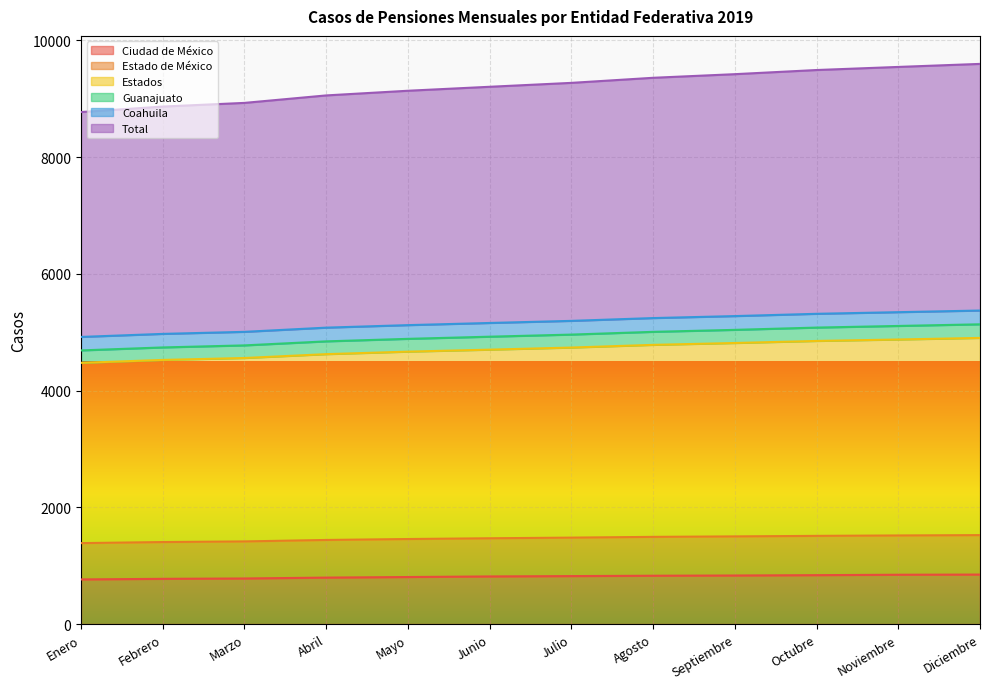

The Ciudad de México series shows 831 at Septiembre. True or false?

True